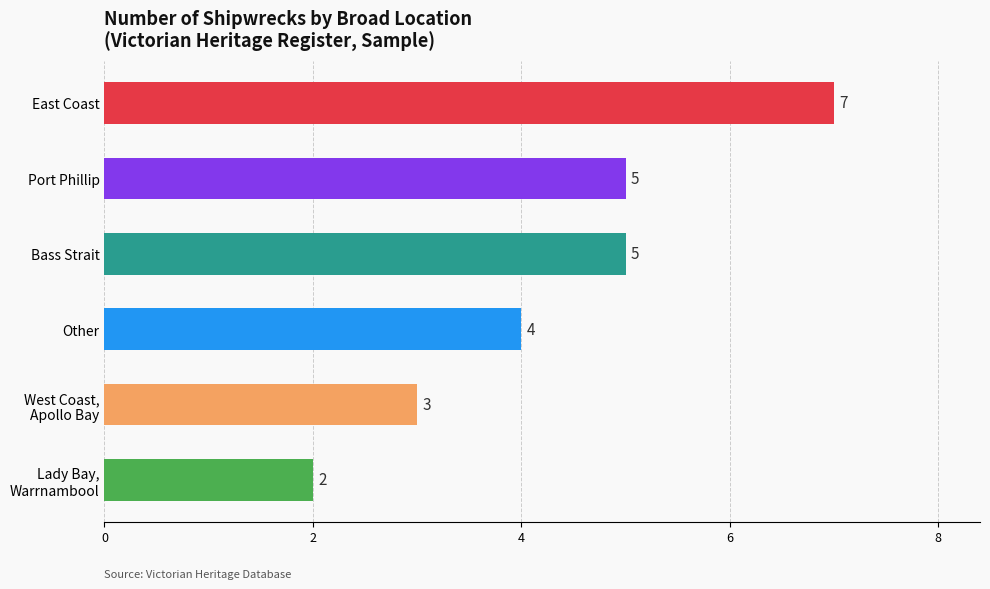

At which label is the value closest to 4?

Other